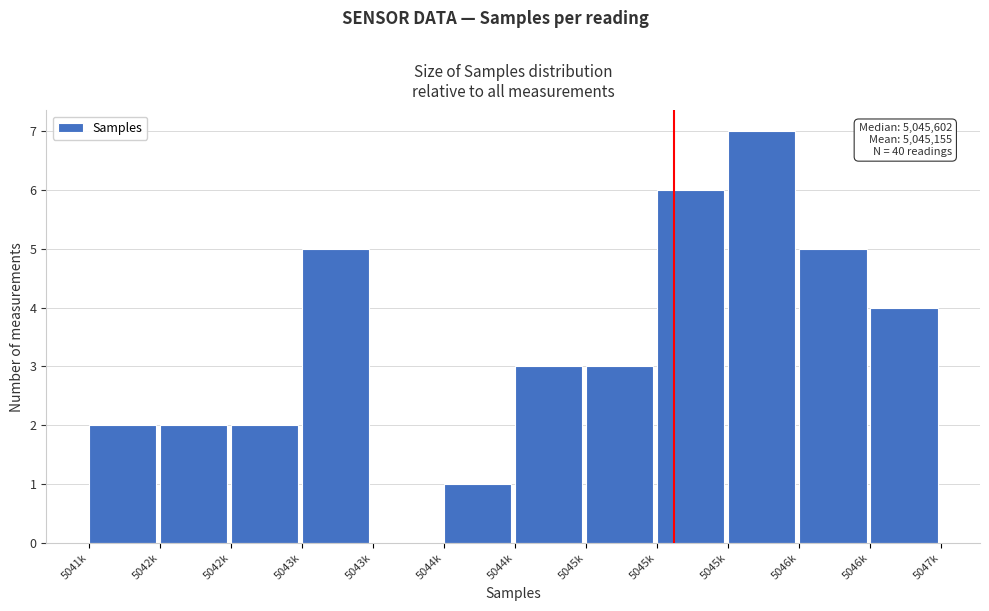

How many data points does each series have?

12